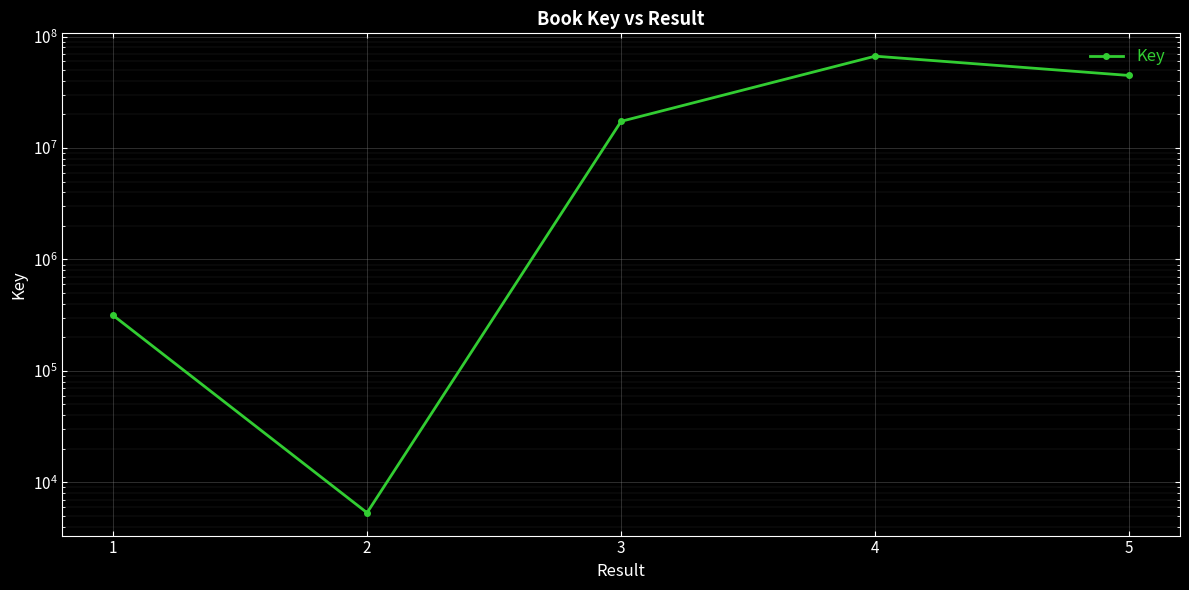

Which label corresponds to the smallest value in the chart?

2